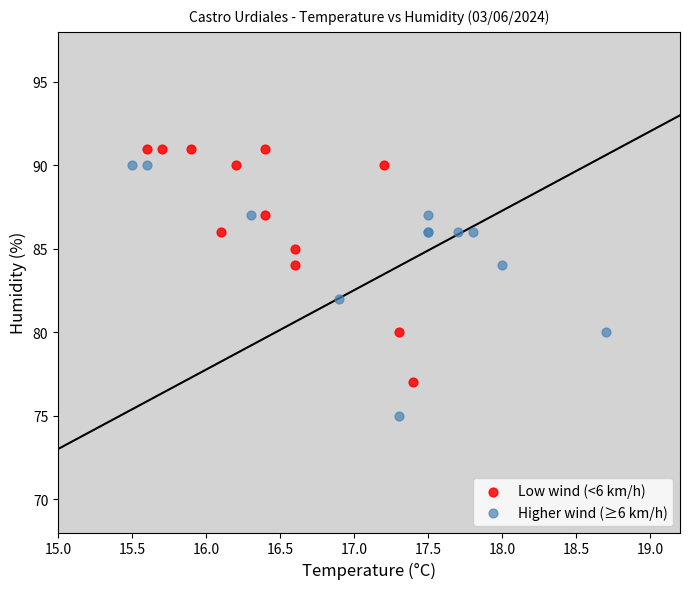

Which series contains the lowest Y value?

Higher wind (≥6 km/h)